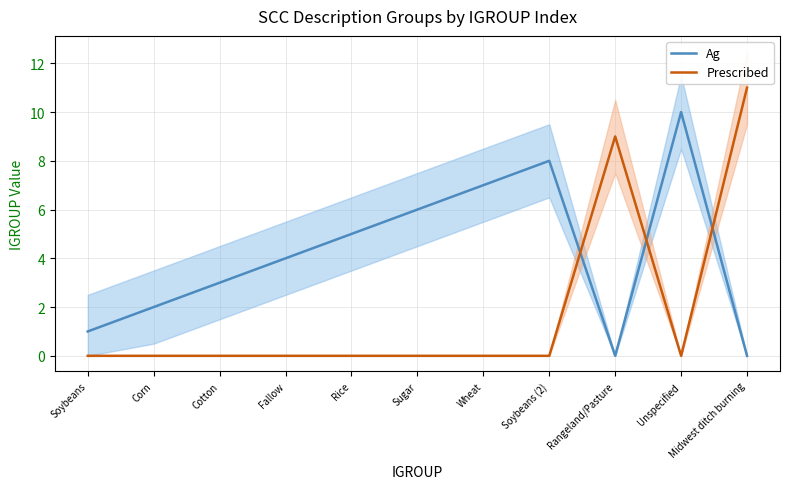

Which series changed the most between Soybeans and Rangeland/Pasture?

Prescribed